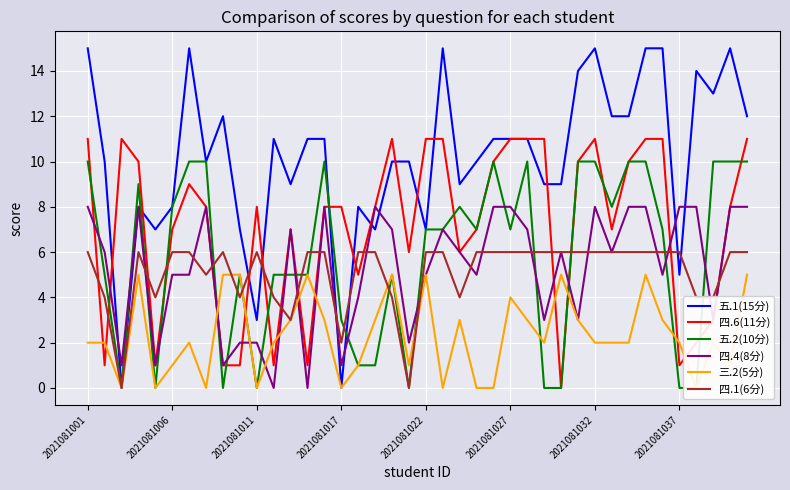

The 四.6(11分) series shows 11 at 2021081001. True or false?

True